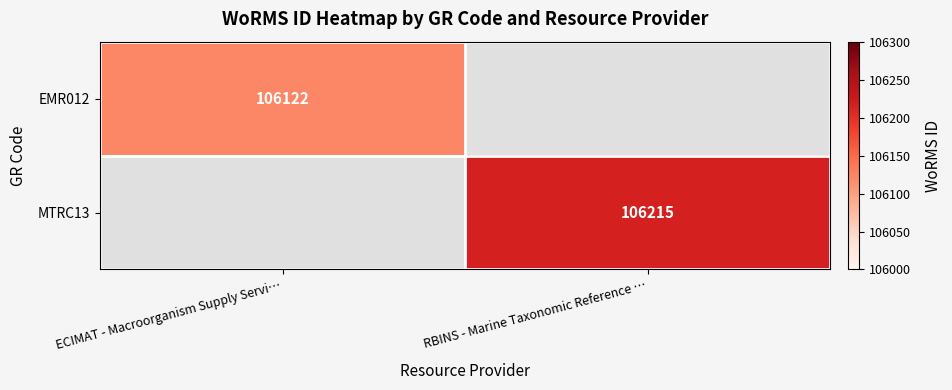

The value of EMR012 at ECIMAT - Macroorganism Supply Servi… is 106122. True or false?

True